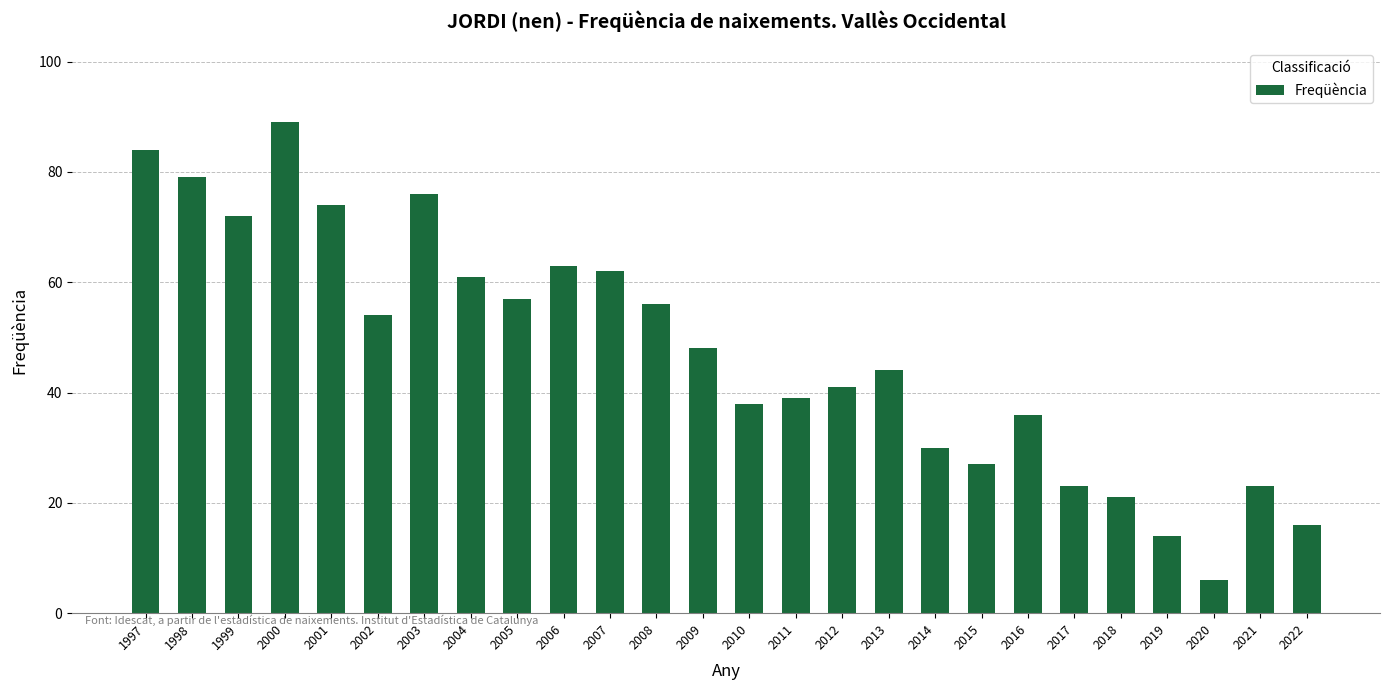

At which category does the chart reach its peak across all series?

2000